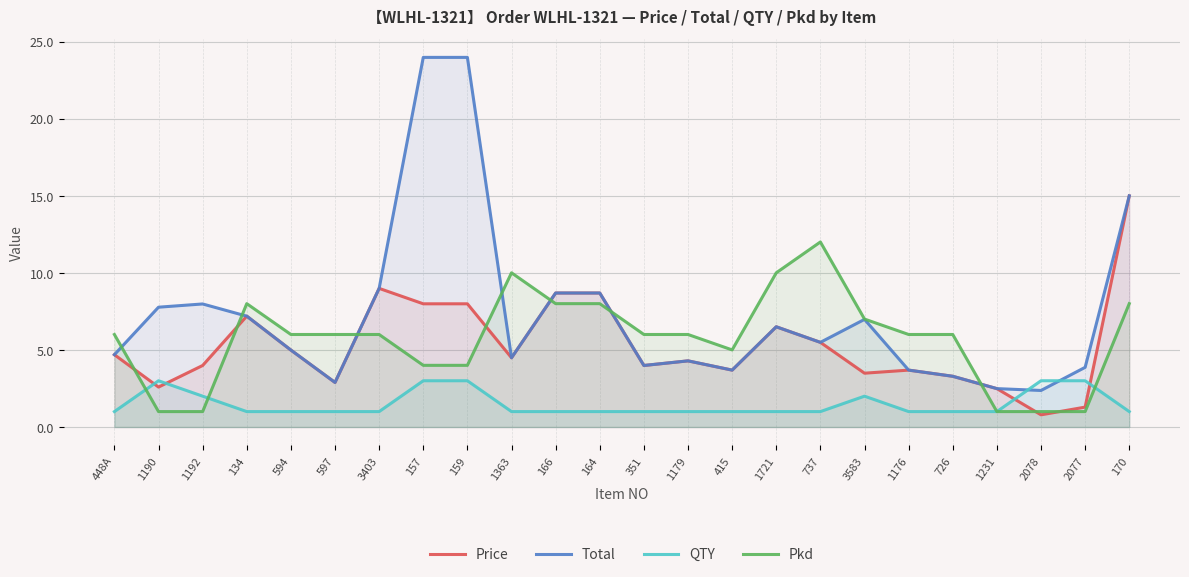

Between 1192 and 726, which is larger?

1192